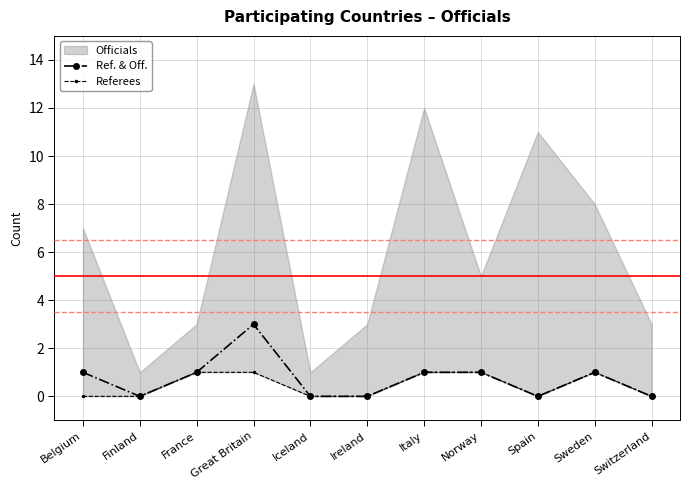

At which category does Ref. & Off. reach its first local valley?

Finland